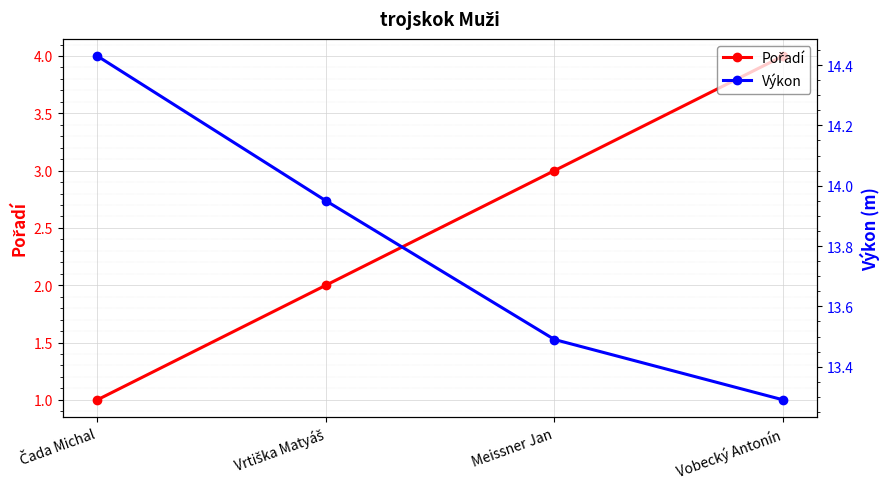

What is the difference between the Výkon values at Vobecký Antonín and Vrtiška Matyáš?

0.7